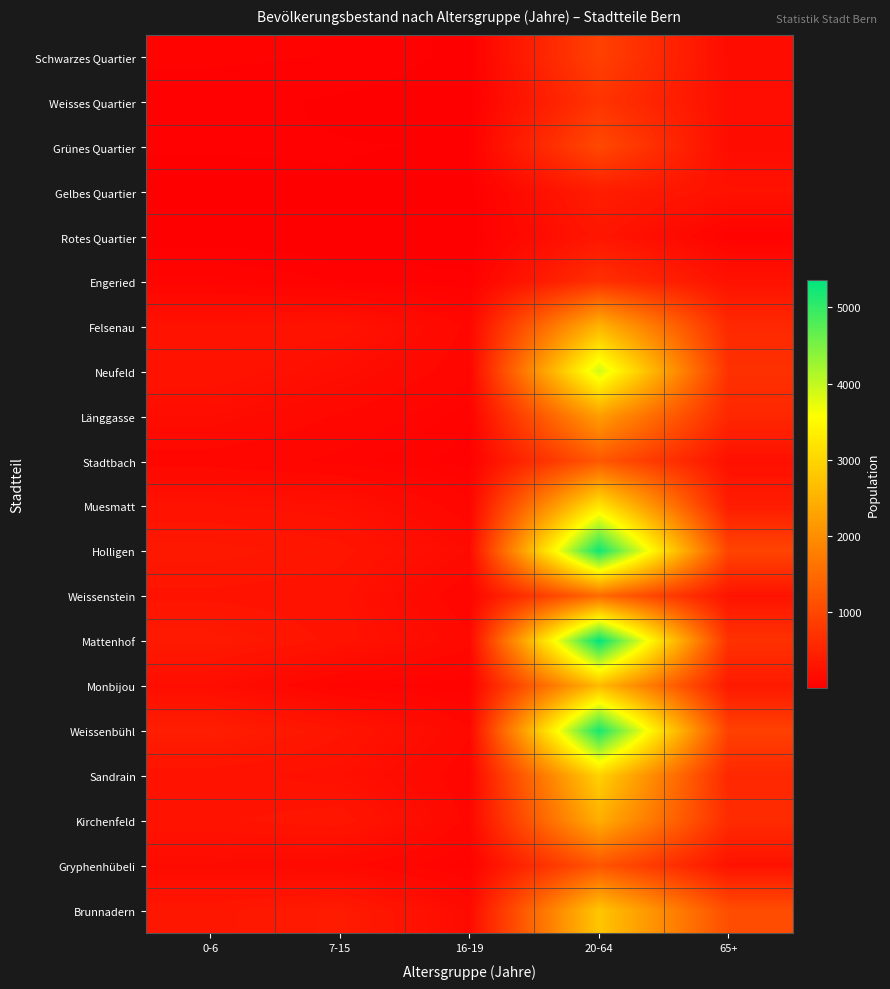

Reading left to right, extract all data points from this chart.

Schwarzes Quartier: 0-6=50	7-15=44	16-19=16	20-64=915	65+=178
Weisses Quartier: 0-6=33	7-15=20	16-19=9	20-64=736	65+=203
Grünes Quartier: 0-6=28	7-15=25	16-19=23	20-64=1027	65+=183
Gelbes Quartier: 0-6=11	7-15=23	16-19=10	20-64=423	65+=259
Rotes Quartier: 0-6=9	7-15=3	16-19=4	20-64=321	65+=47
Engeried: 0-6=72	7-15=43	16-19=30	20-64=672	65+=258
Felsenau: 0-6=265	7-15=274	16-19=119	20-64=2527	65+=575
Neufeld: 0-6=295	7-15=206	16-19=99	20-64=3906	65+=692
Länggasse: 0-6=190	7-15=123	16-19=52	20-64=2215	65+=556
Stadtbach: 0-6=107	7-15=78	16-19=31	20-64=1235	65+=237
Muesmatt: 0-6=259	7-15=232	16-19=98	20-64=3229	65+=404
Holligen: 0-6=357	7-15=315	16-19=167	20-64=5254	65+=966
Weissenstein: 0-6=284	7-15=265	16-19=86	20-64=1482	65+=287
Mattenhof: 0-6=381	7-15=279	16-19=142	20-64=5364	65+=699
Monbijou: 0-6=200	7-15=72	16-19=47	20-64=2613	65+=372
Weissenbühl: 0-6=429	7-15=306	16-19=135	20-64=5198	65+=910
Sandrain: 0-6=268	7-15=237	16-19=97	20-64=2942	65+=563
Kirchenfeld: 0-6=287	7-15=323	16-19=115	20-64=2447	65+=615
Gryphenhübeli: 0-6=164	7-15=136	16-19=51	20-64=1196	65+=272
Brunnadern: 0-6=323	7-15=393	16-19=161	20-64=2772	65+=1087